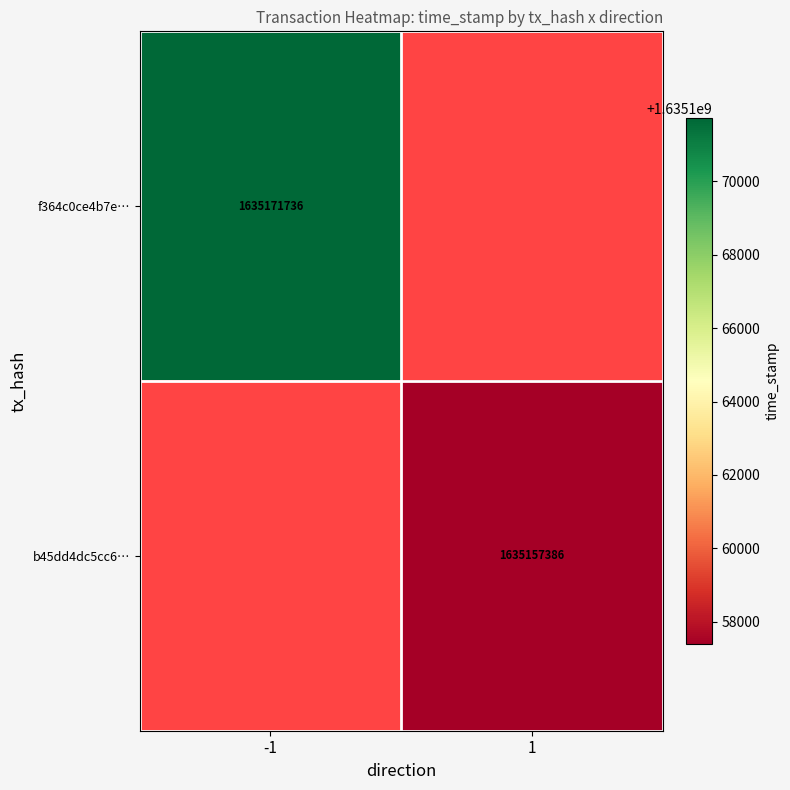

Is the value of f364c0ce4b7e… at -1 greater than the value of b45dd4dc5cc6… at 1?

Yes